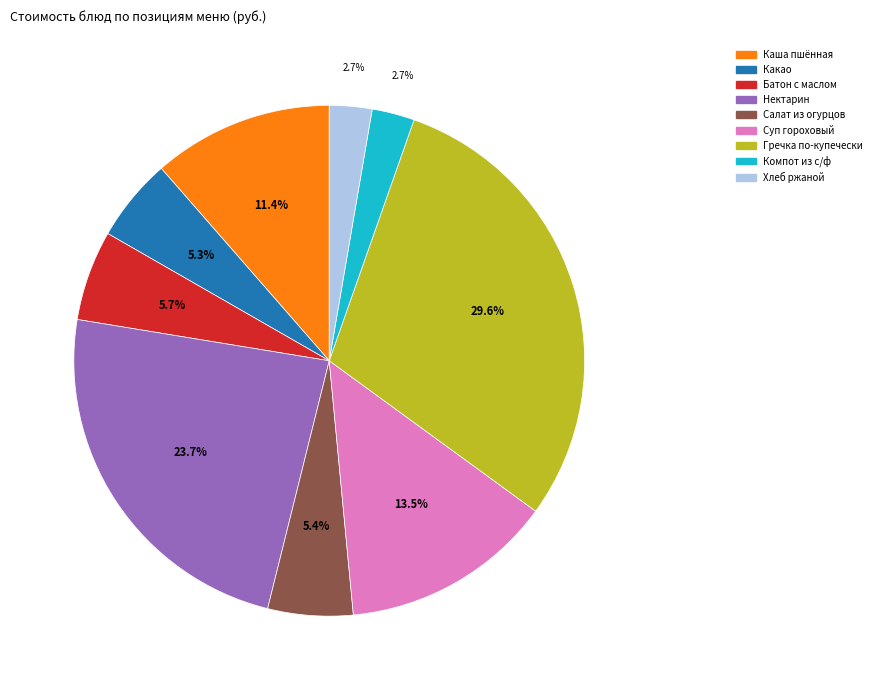

Is there a majority slice in this chart?

No